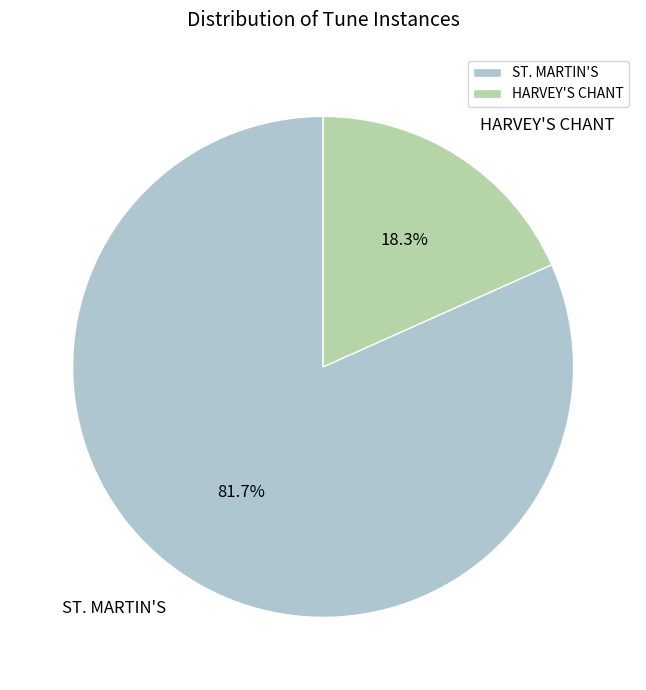

How many slices are in this pie chart?

2